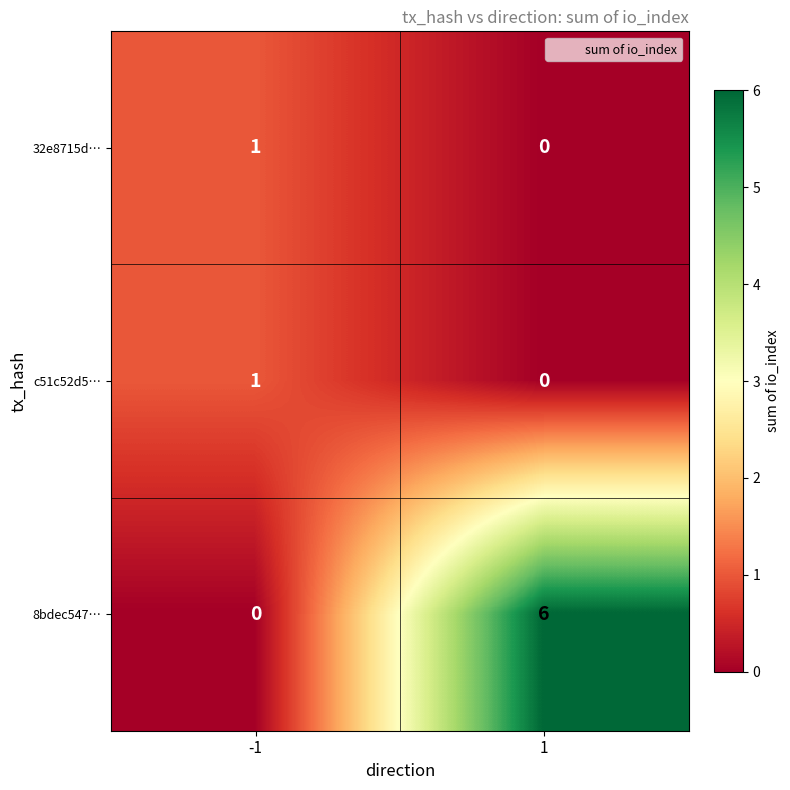

Read the 8bdec547… value at 1.

6